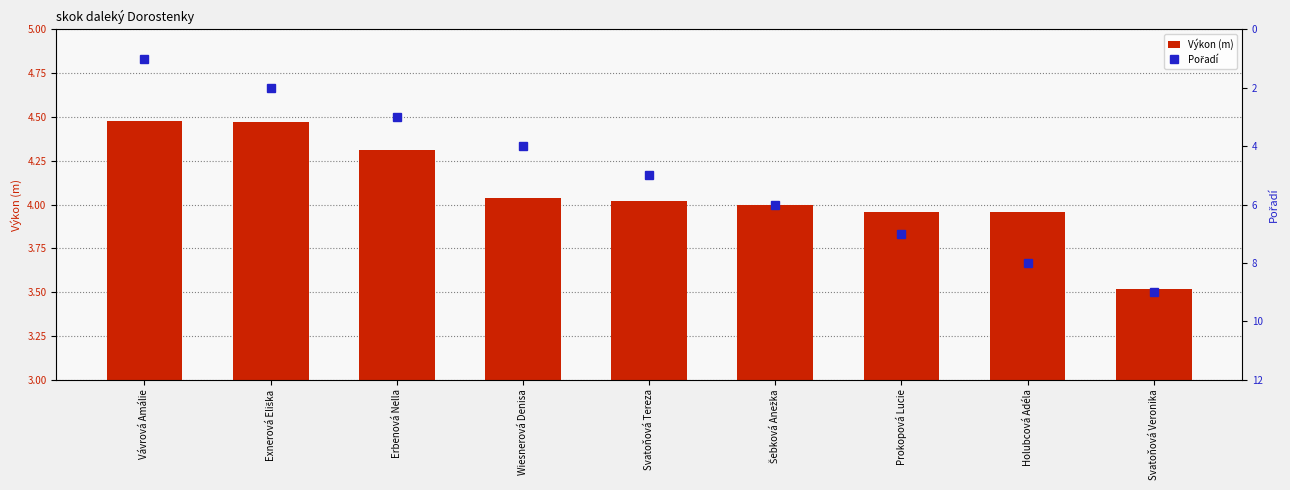

Which has a higher value, Svatoňová Veronika or Wiesnerová Denisa?

Wiesnerová Denisa